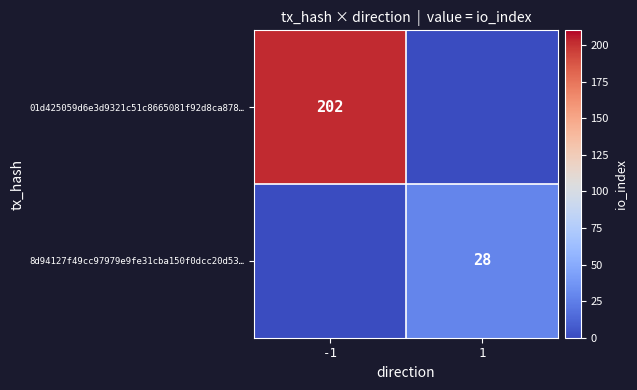

The 8d94127f49cc97979e9fe31cba150f0dcc20d53… series shows 28 at 1. True or false?

True